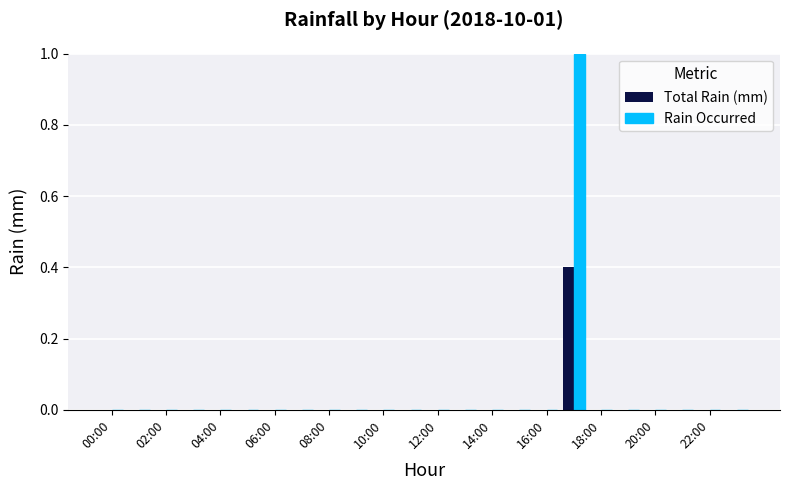

What is the sum of all Rain Occurred values?

1.0